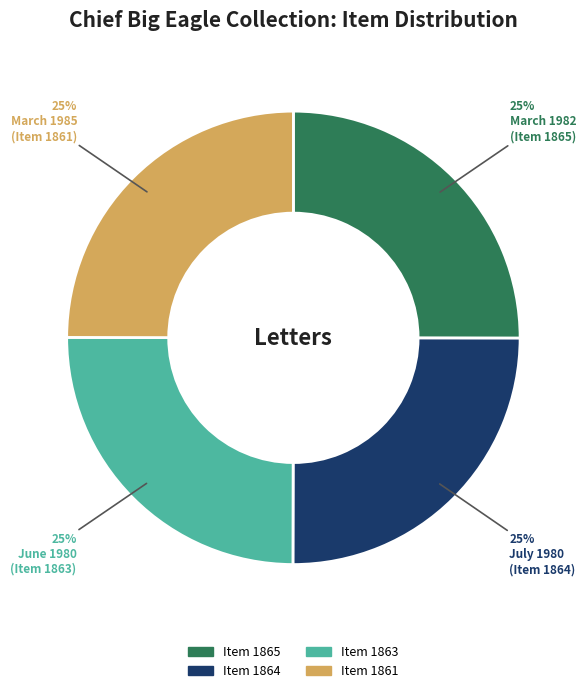

Is there any slice that represents more than half of the pie?

No